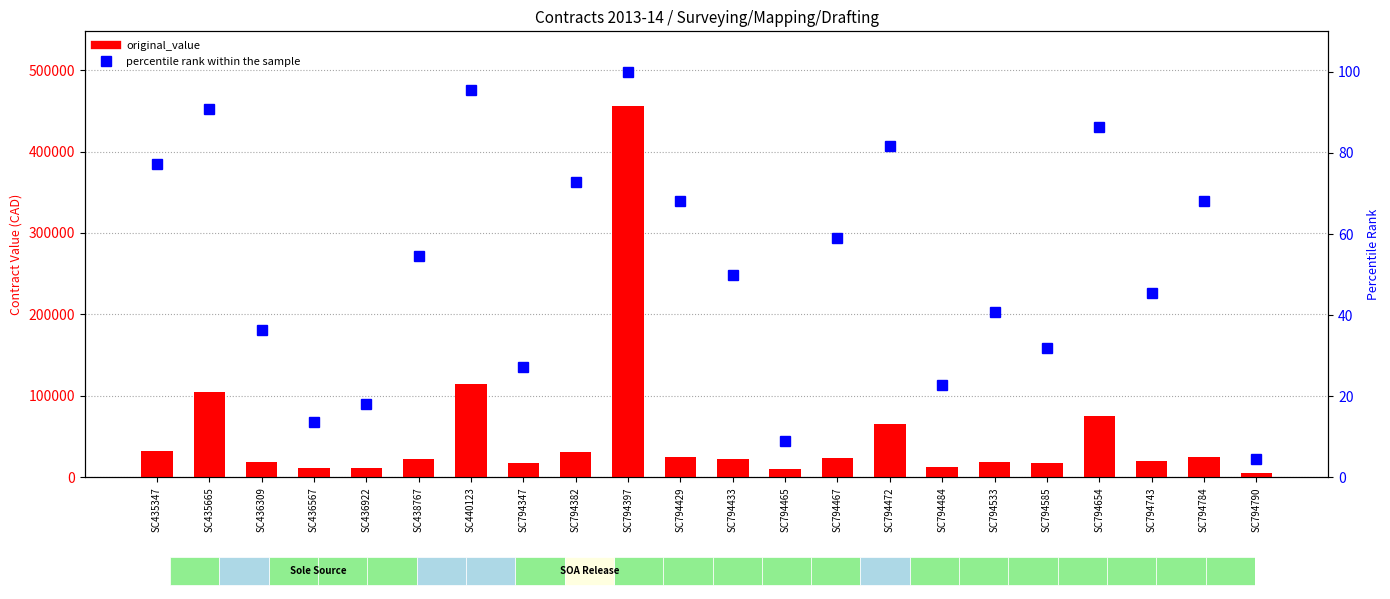

How many data points does each series have?

22